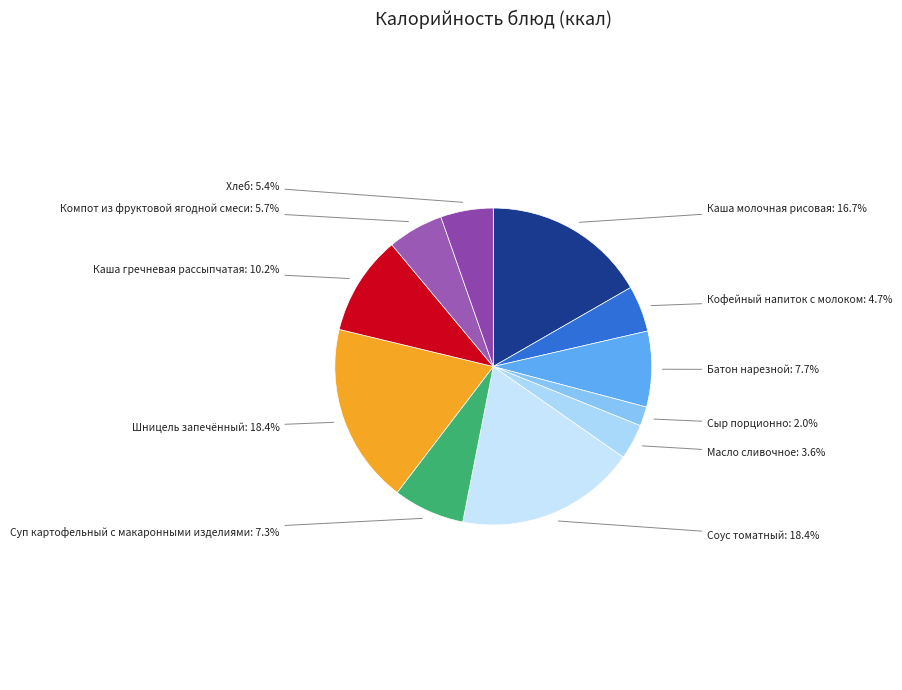

To the nearest percent, what percentage of the pie is Сыр порционно?

2%